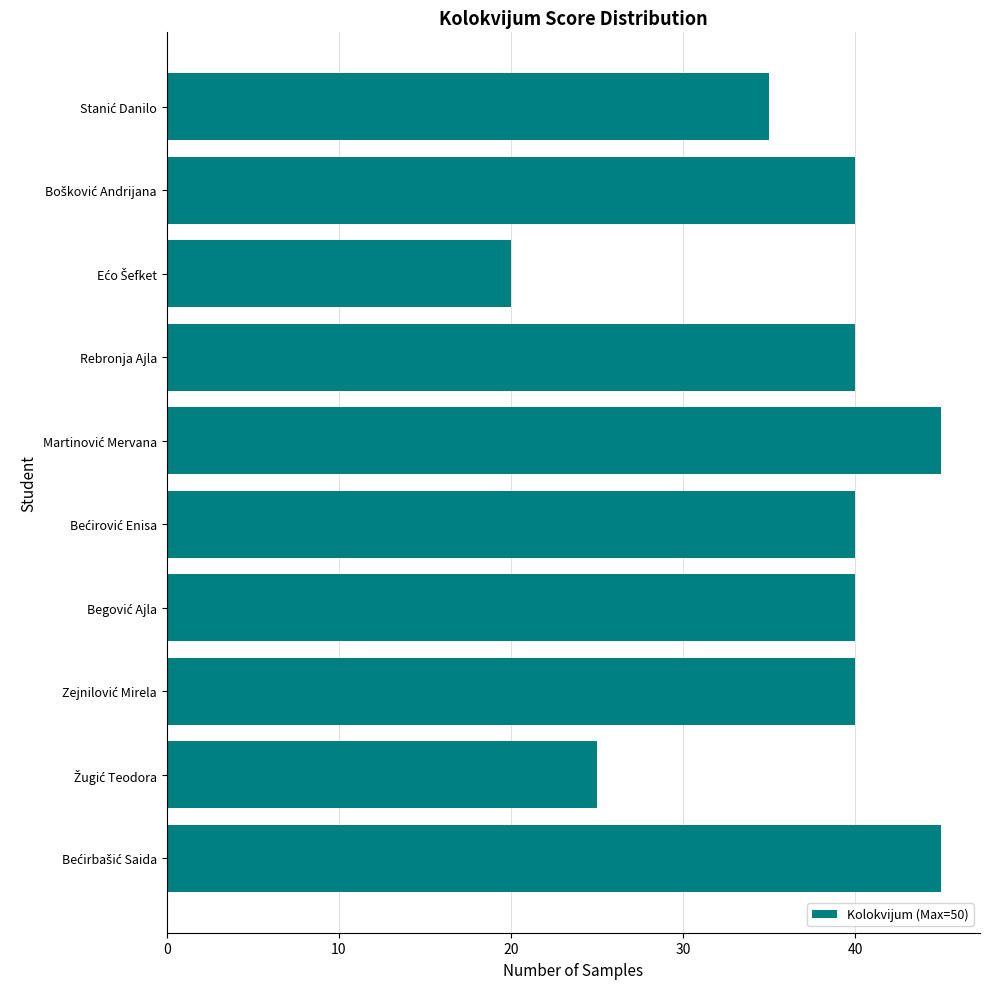

What is the greatest value displayed?

45